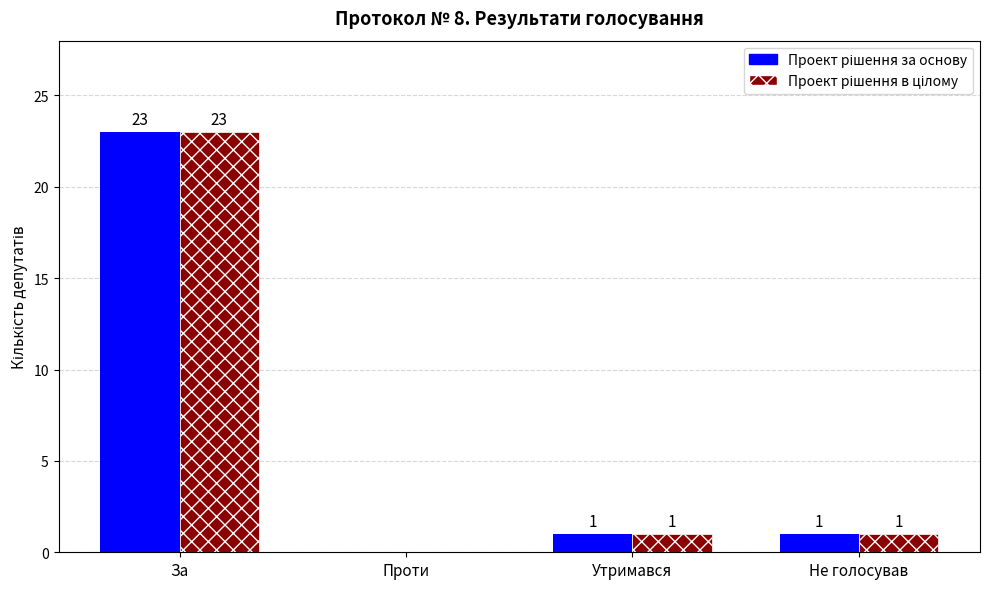

At which category is the sum across all series the highest?

За